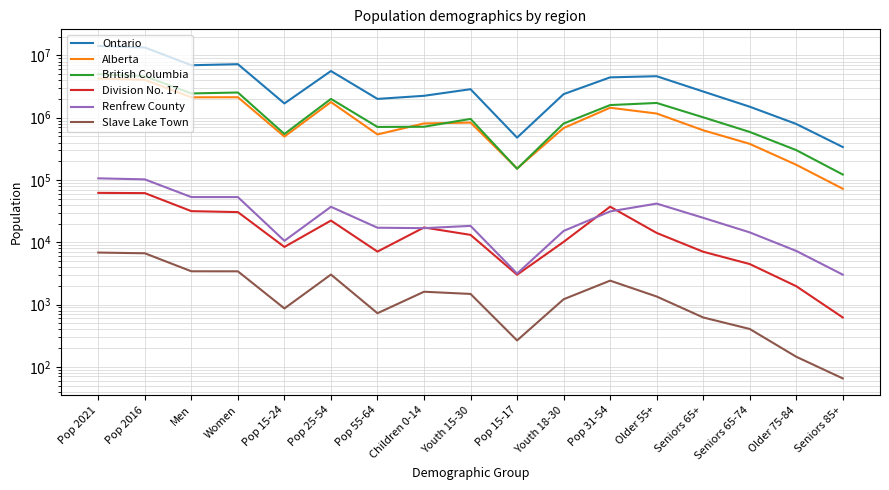

What are all the series names shown in the legend?

Ontario, Alberta, British Columbia, Division No. 17, Renfrew County, Slave Lake Town